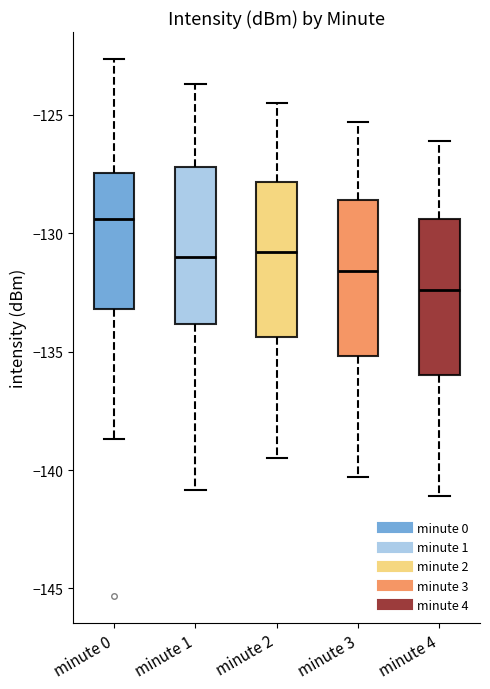

Which box's median line is the highest?

minute 0